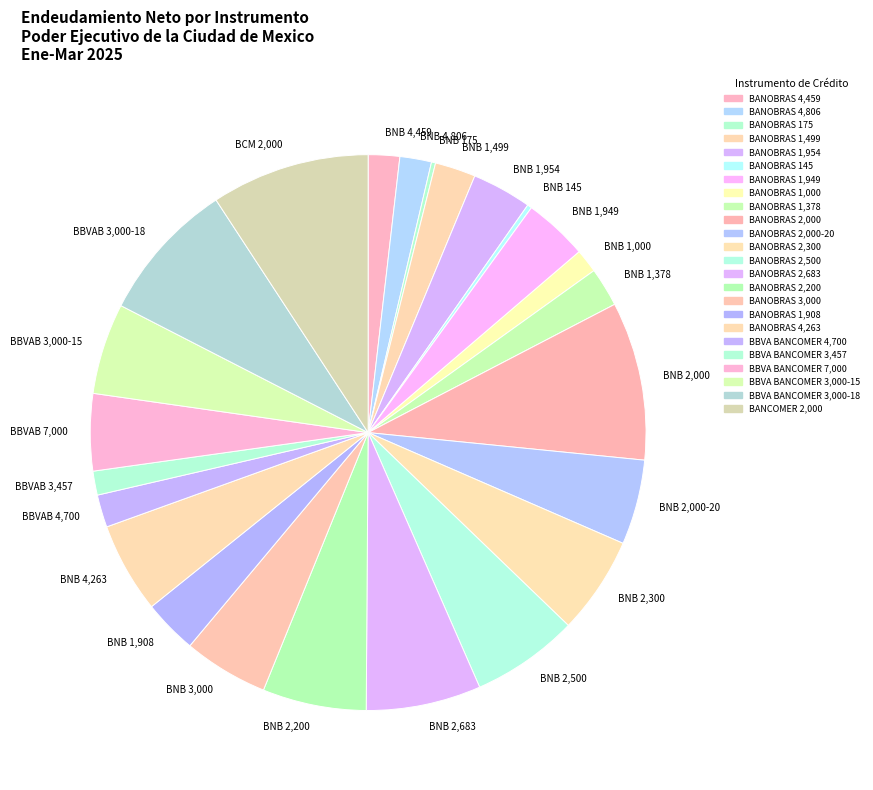

What is the ratio of the value at BBVAB 4,700 to the value at BNB 2,500?

0.3